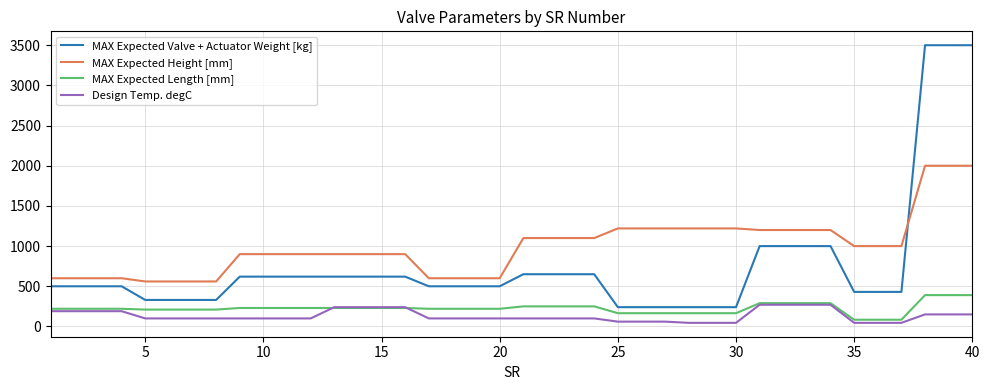

True or false: MAX Expected Height [mm] and MAX Expected Length [mm] cross at least once.

False